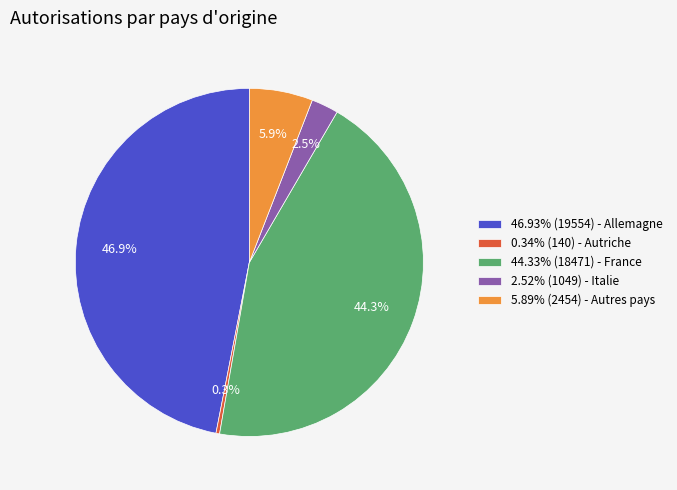

Is there any slice that represents more than half of the pie?

No